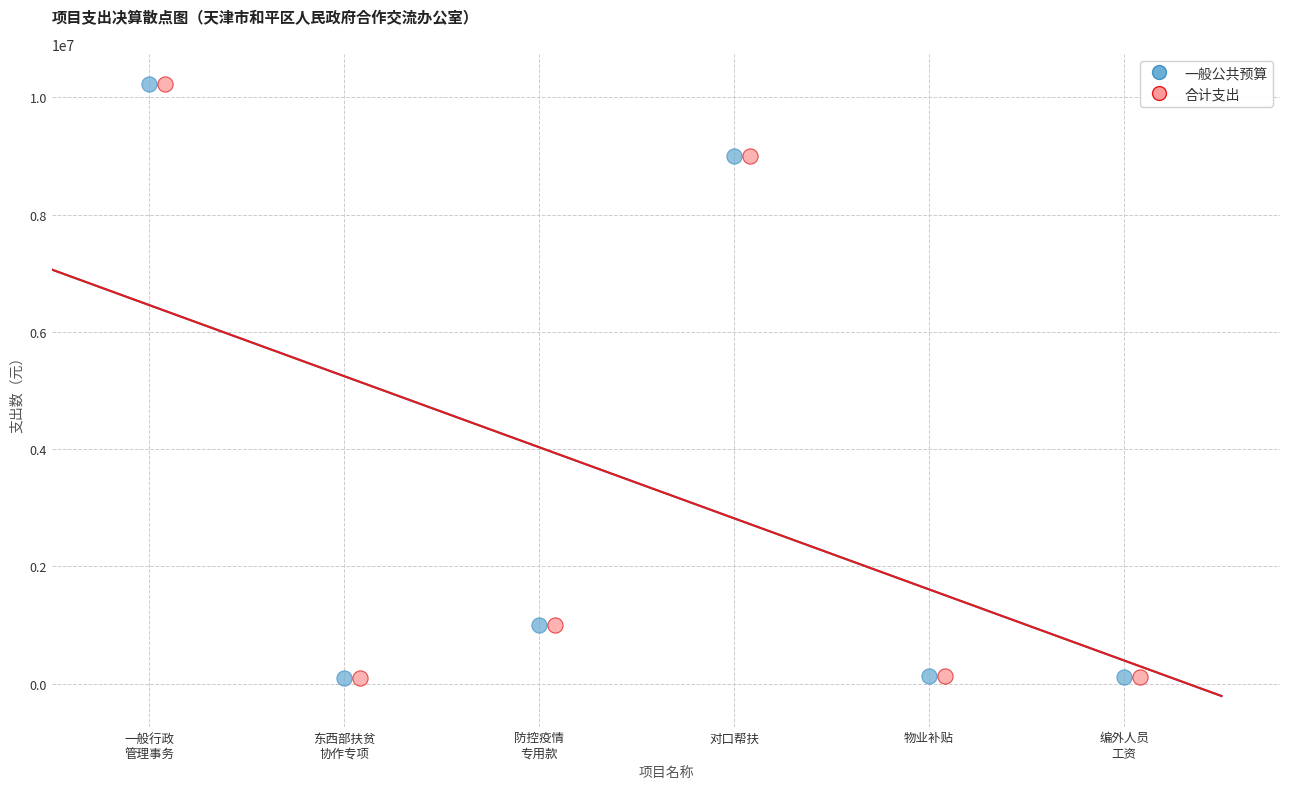

What are all the series names shown in the legend?

一般公共预算, 合计支出